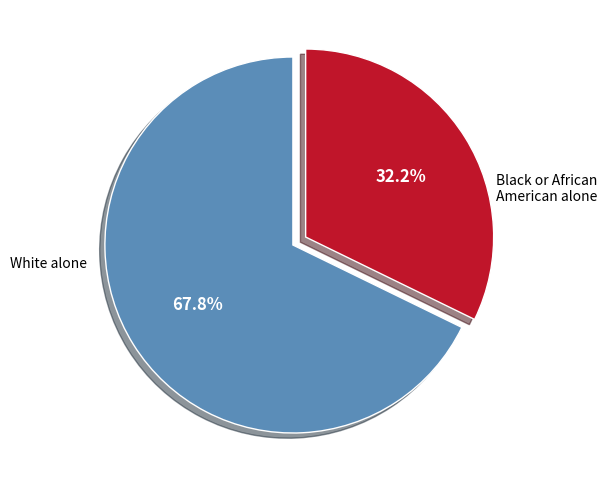

Is there a majority slice in this chart?

Yes